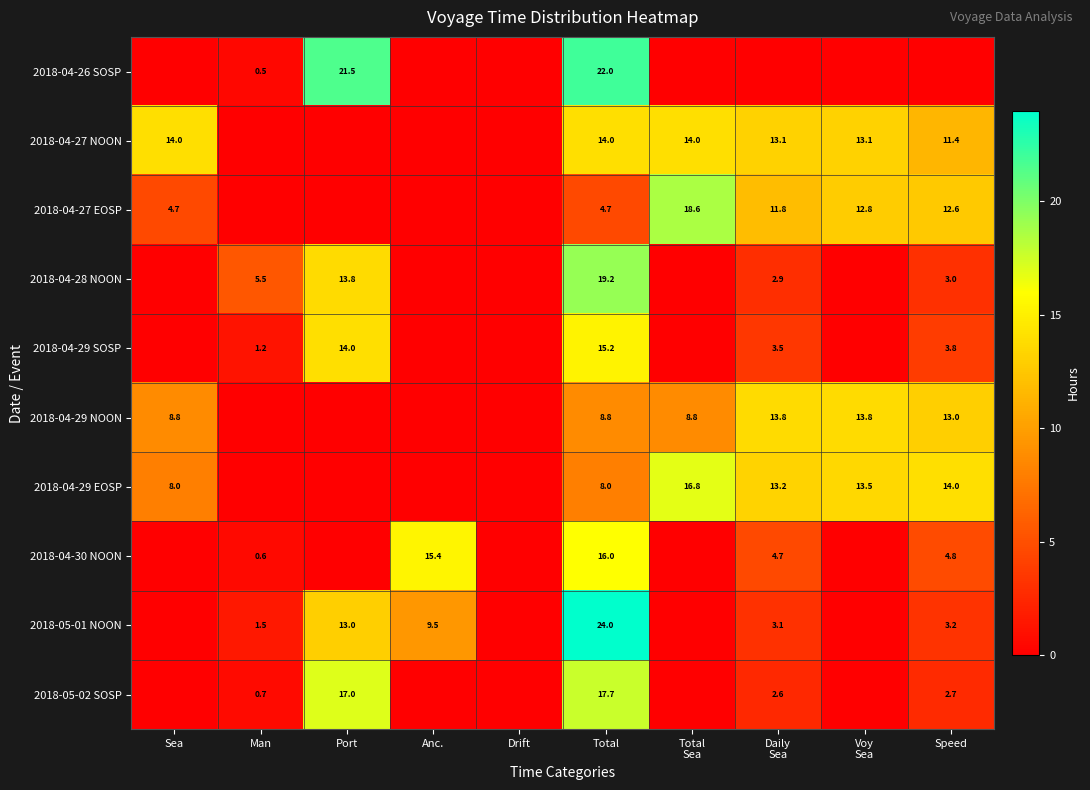

The 2018-04-28 NOON series shows 19.2 at Total. True or false?

True